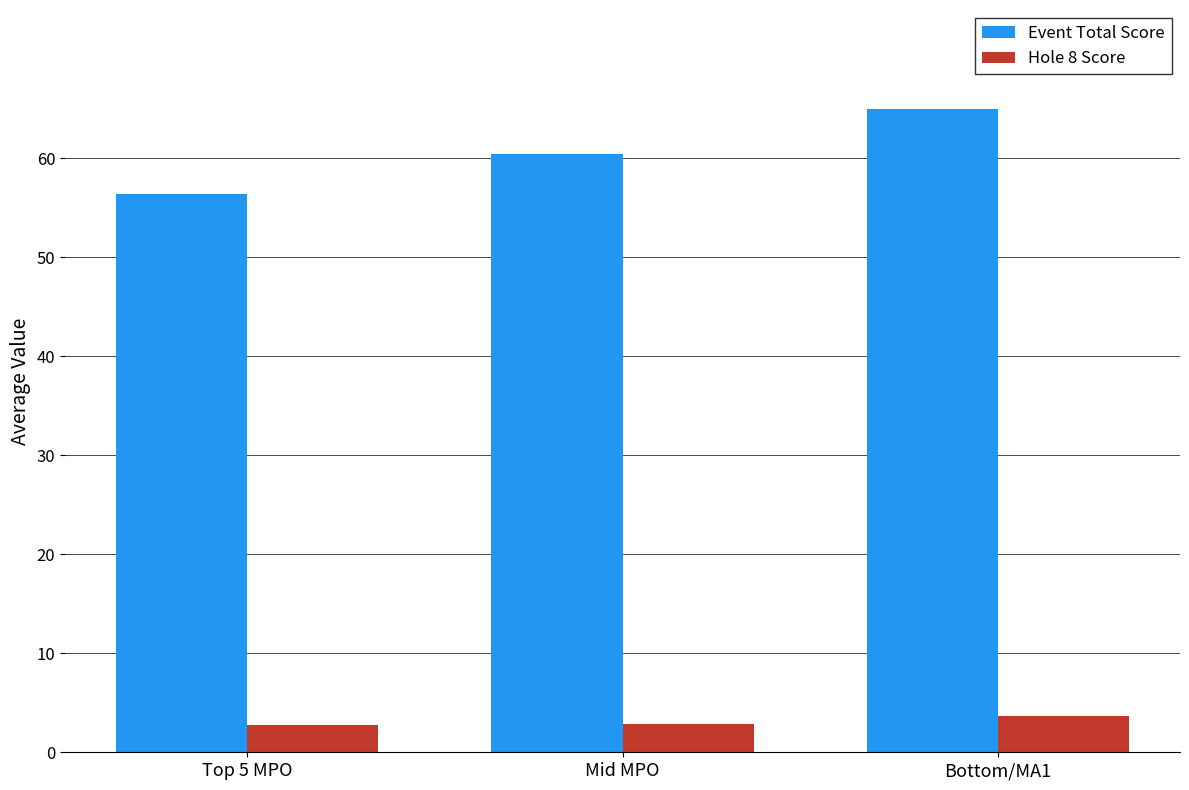

What is the smallest value displayed?

2.8